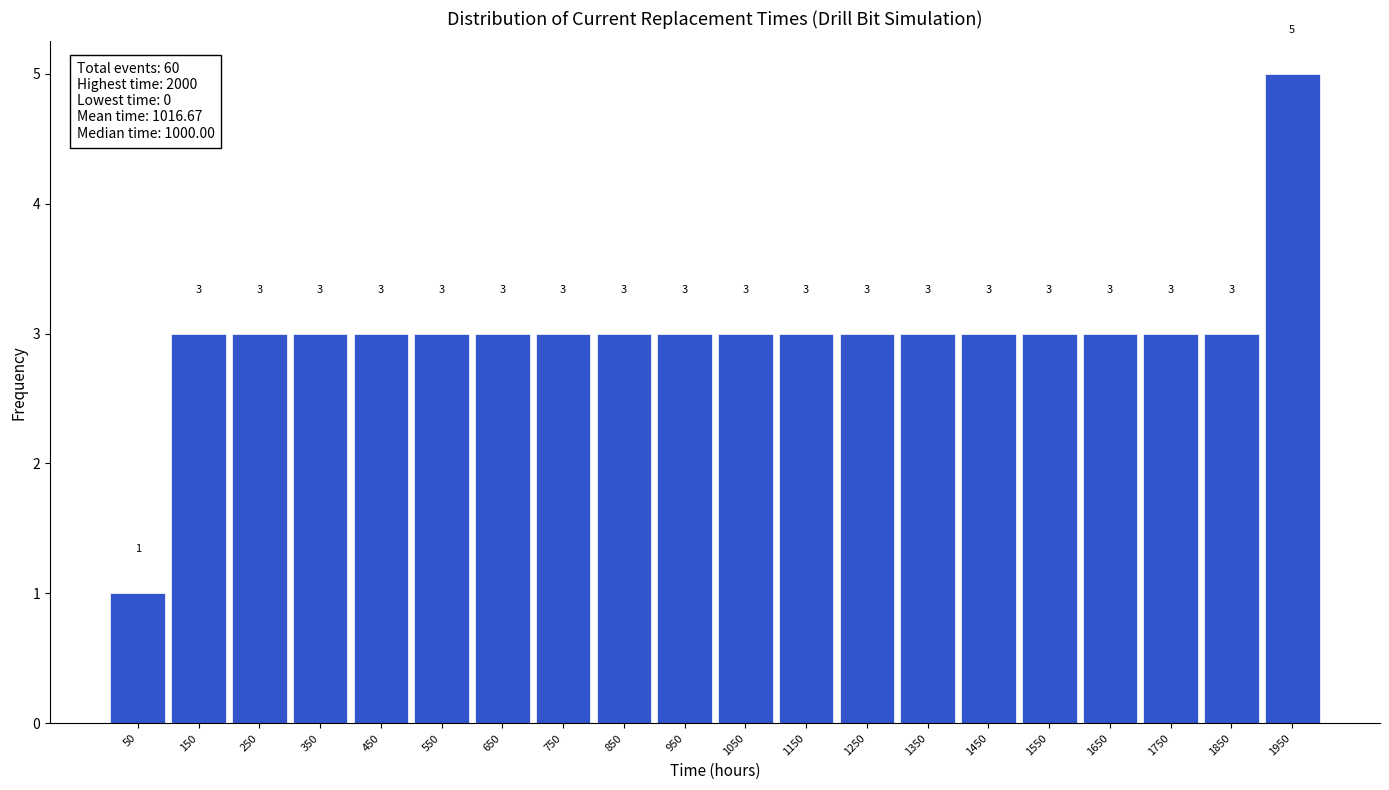

How tall is the bar that spans 1200 to 1300 on the x-axis?

3